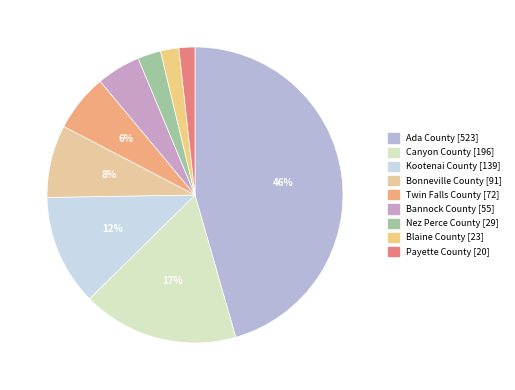

Between Twin Falls County and Ada County, which is larger?

Ada County